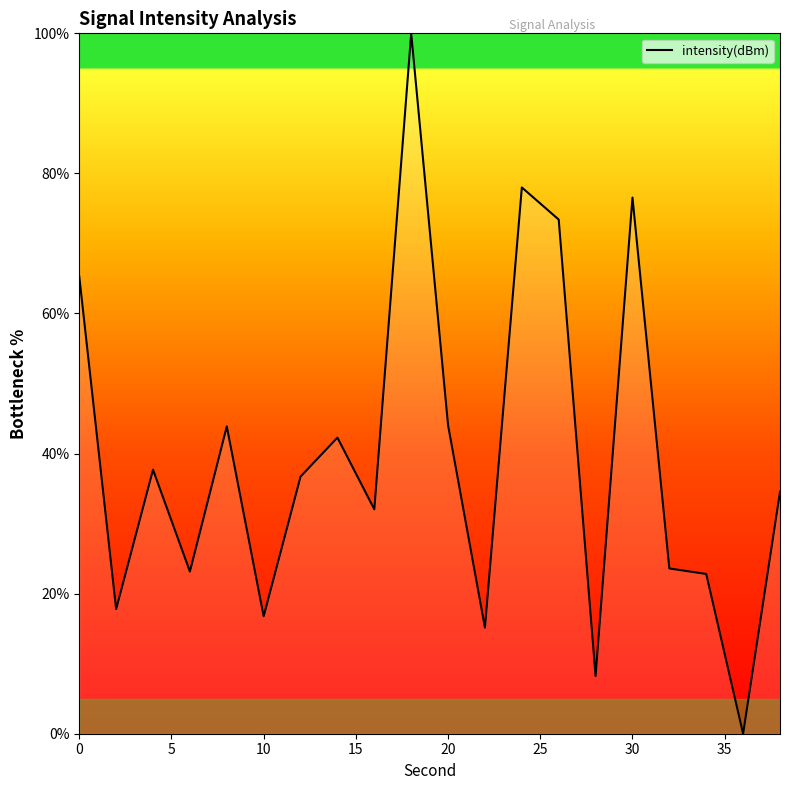

What is the difference between the maximum and minimum values?

100.0